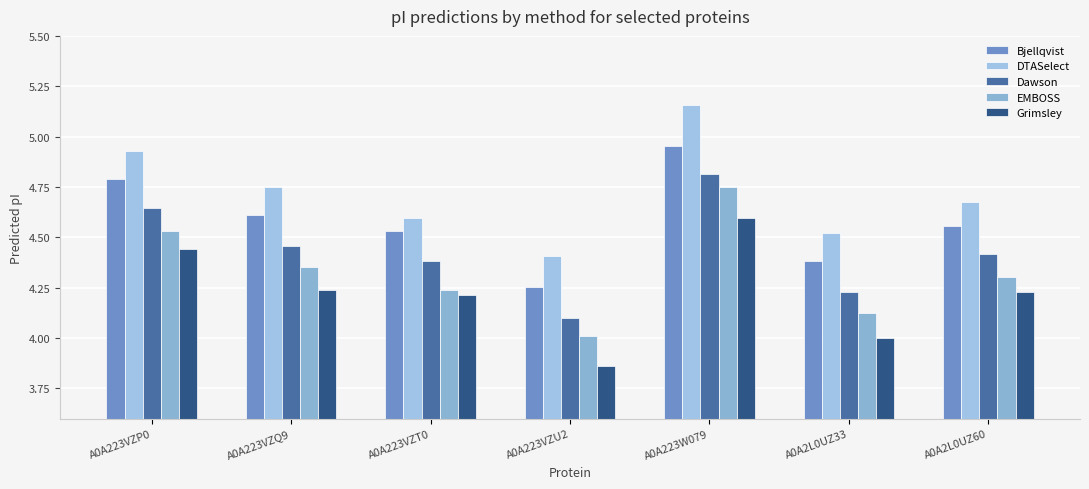

What is the maximum value shown in the chart?

5.2